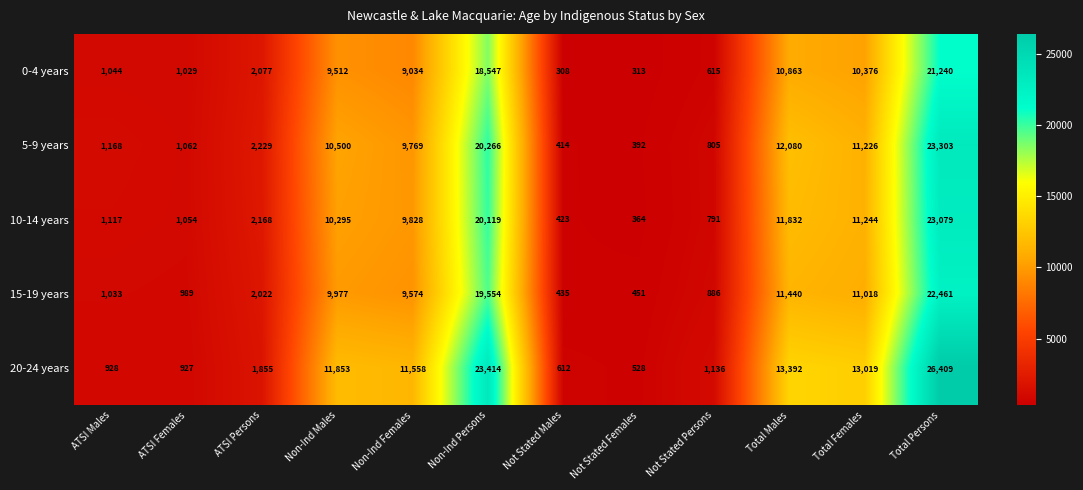

What is the sum of all 5-9 years values?

93214